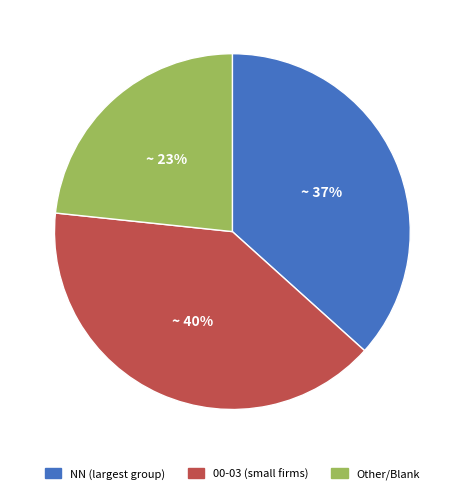

What is the smallest slice in the pie chart?

Other/Blank